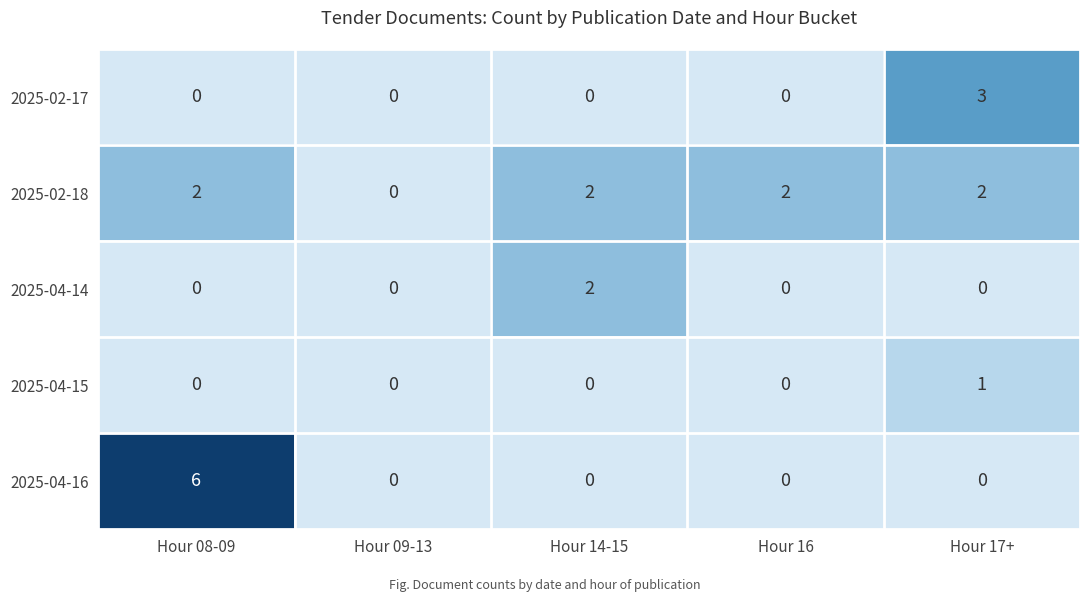

Reading left to right, list all the values displayed in this chart.

2025-02-17: Hour 08-09=0	Hour 09-13=0	Hour 14-15=0	Hour 16=0	Hour 17+=3
2025-02-18: Hour 08-09=2	Hour 09-13=0	Hour 14-15=2	Hour 16=2	Hour 17+=2
2025-04-14: Hour 08-09=0	Hour 09-13=0	Hour 14-15=2	Hour 16=0	Hour 17+=0
2025-04-15: Hour 08-09=0	Hour 09-13=0	Hour 14-15=0	Hour 16=0	Hour 17+=1
2025-04-16: Hour 08-09=6	Hour 09-13=0	Hour 14-15=0	Hour 16=0	Hour 17+=0